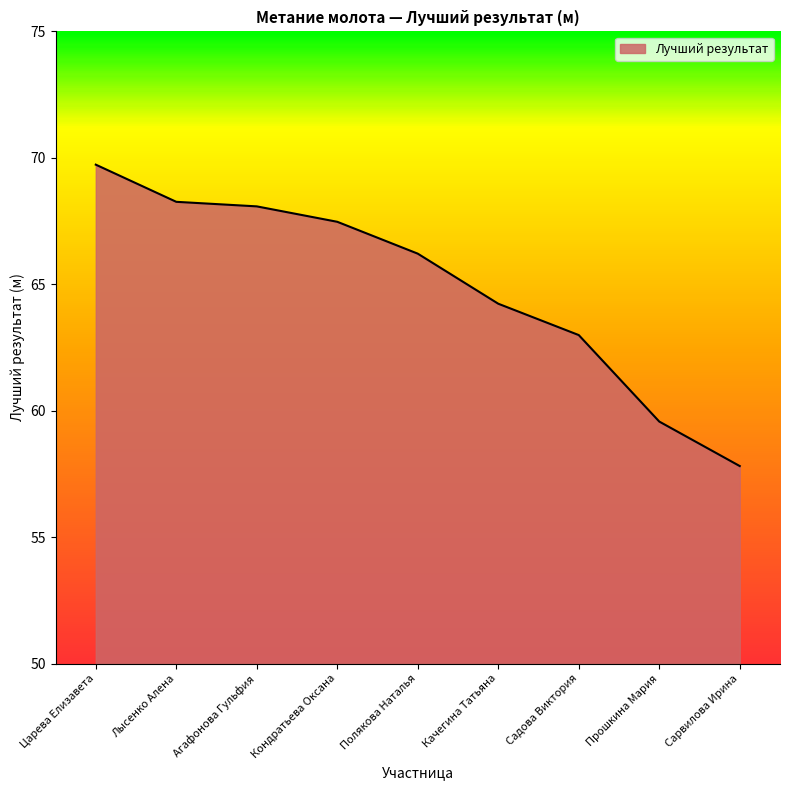

What is the greatest value displayed?

69.7